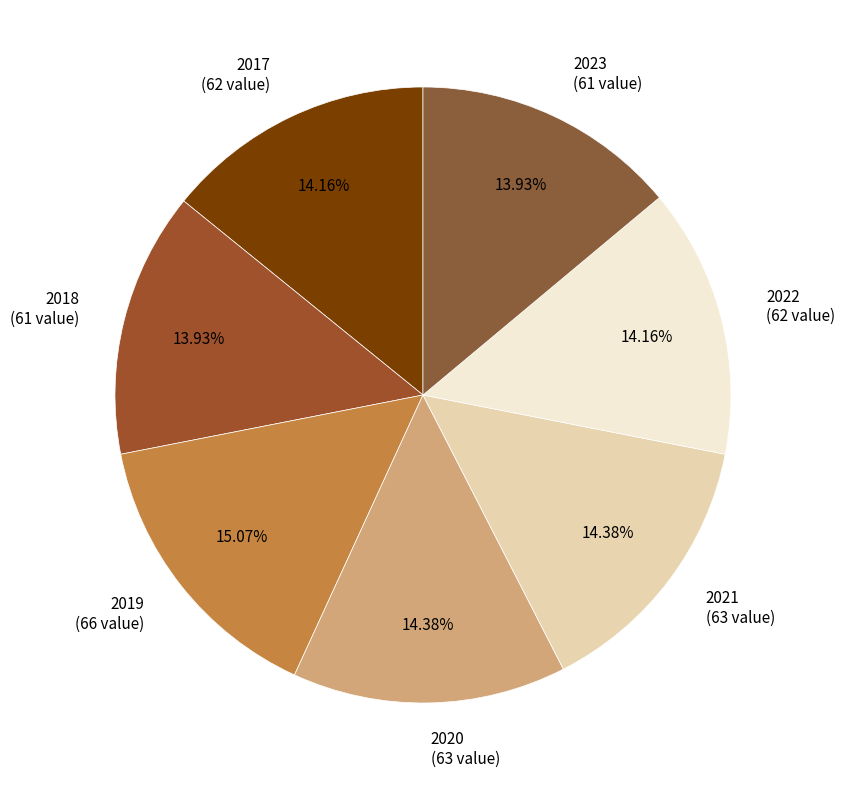

Which category has the biggest portion of the pie?

2019